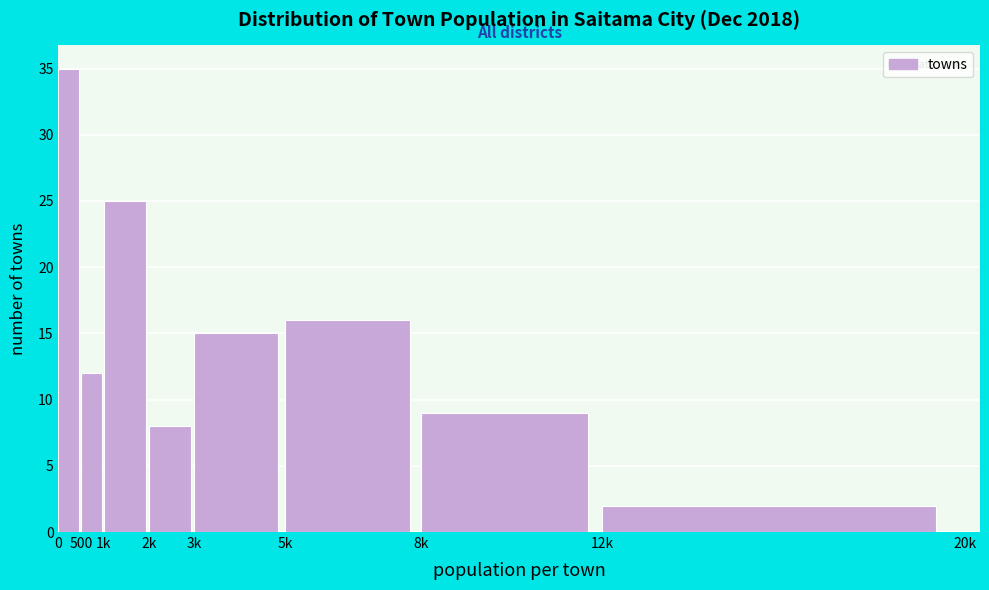

Reading left to right, list all the values displayed in this chart.

35	12	25	8	15	16	9	2